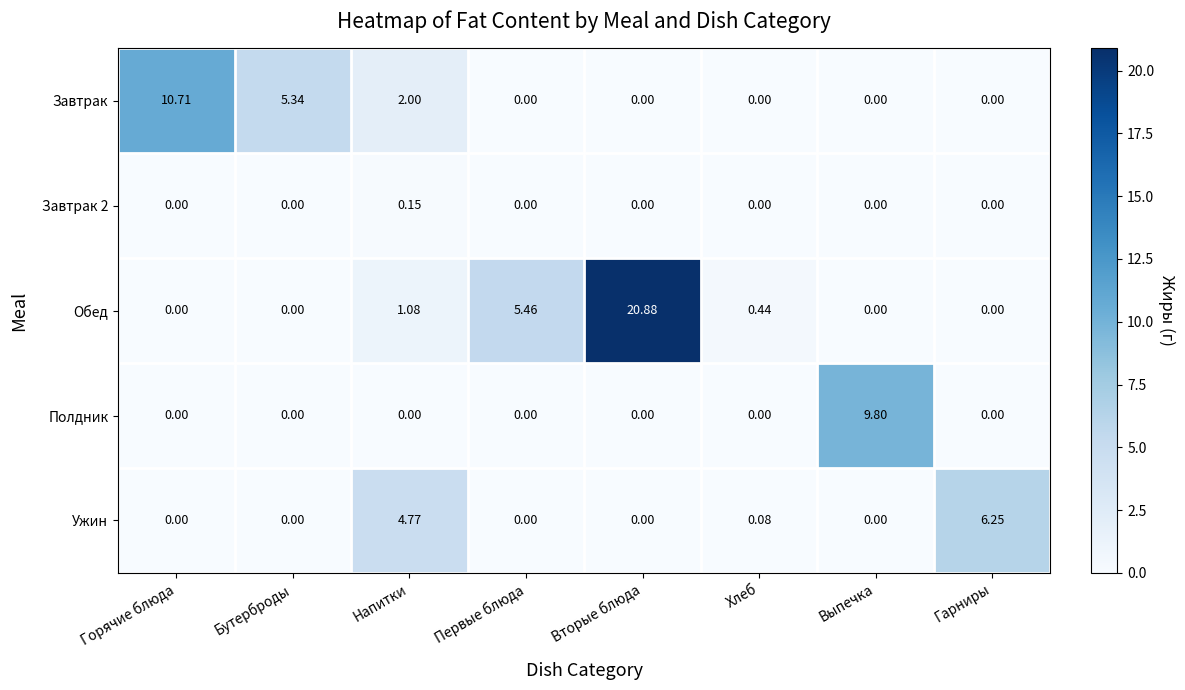

Which series changed the most between Бутерброды and Первые блюда?

Обед